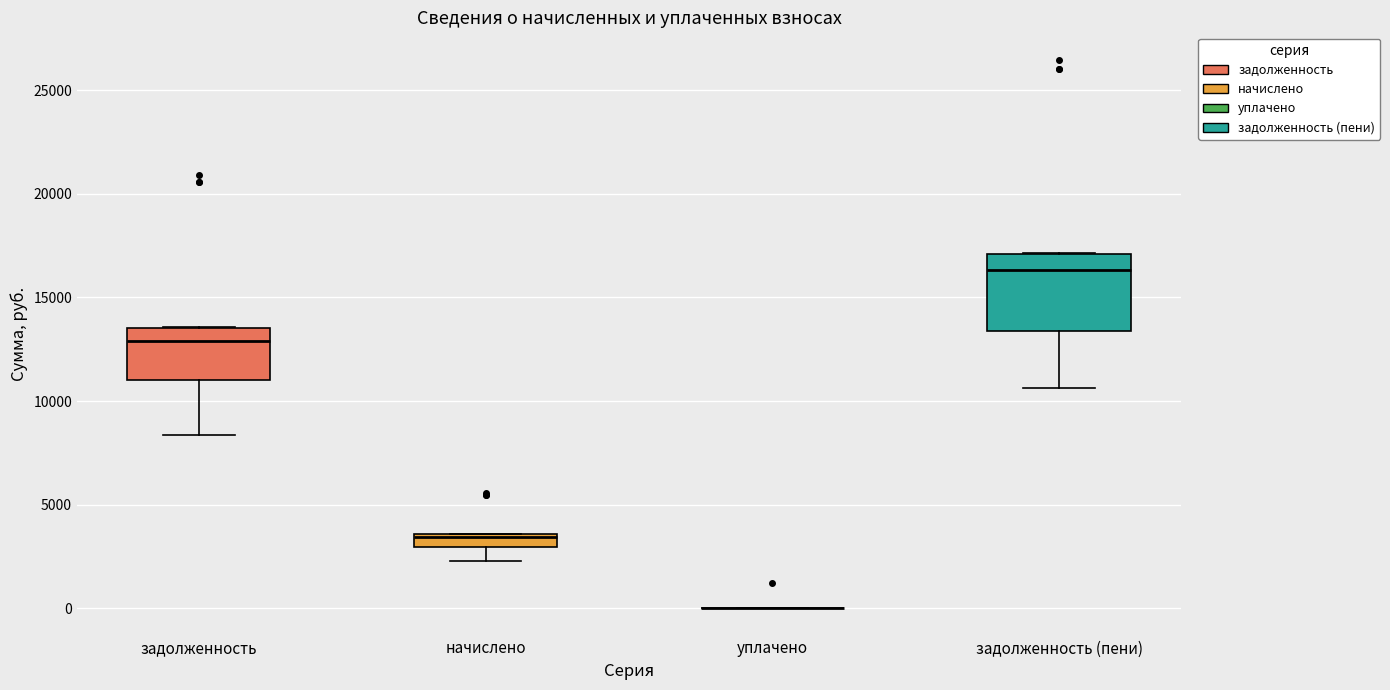

Which box is the tallest, from its lower edge to its upper edge?

задолженность (пени)